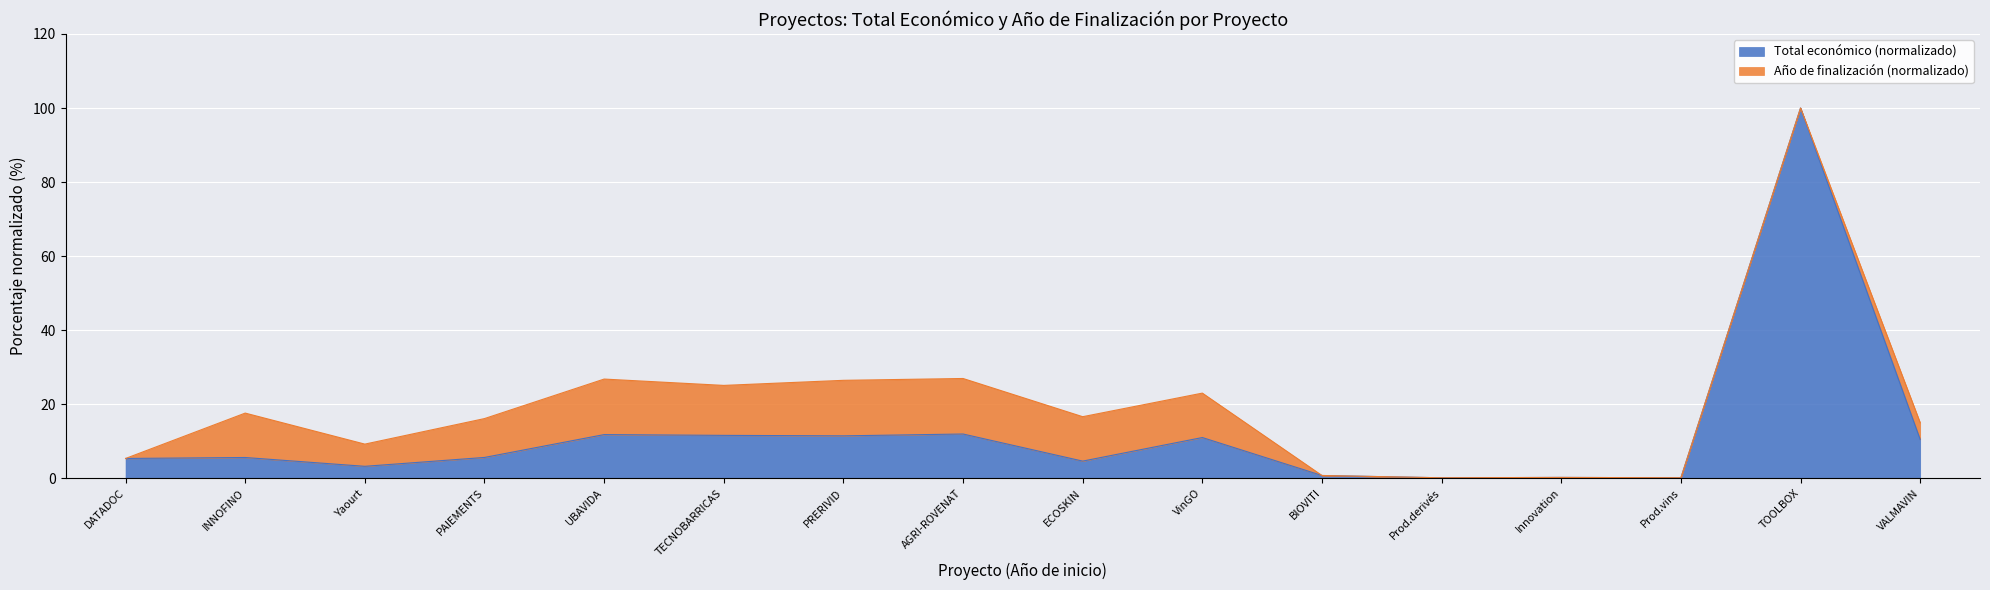

The value of Total económico (normalizado) at UBAVIDA is 11.8. True or false?

True